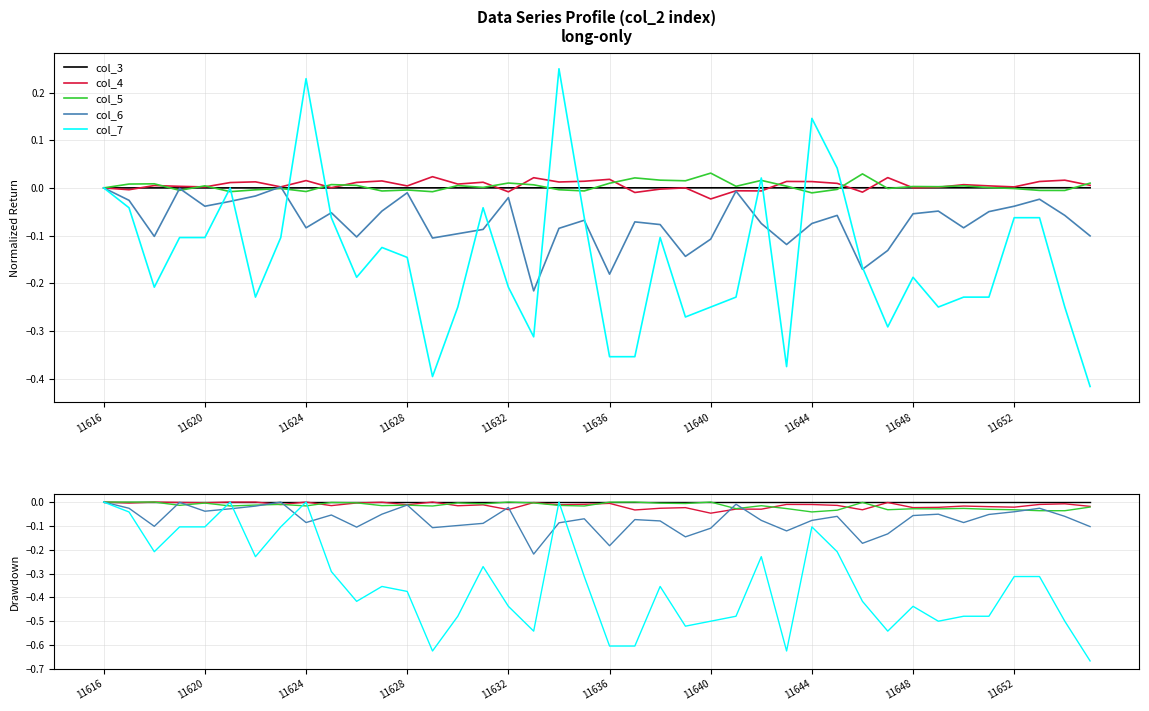

Which category has the lowest value across all series?

39